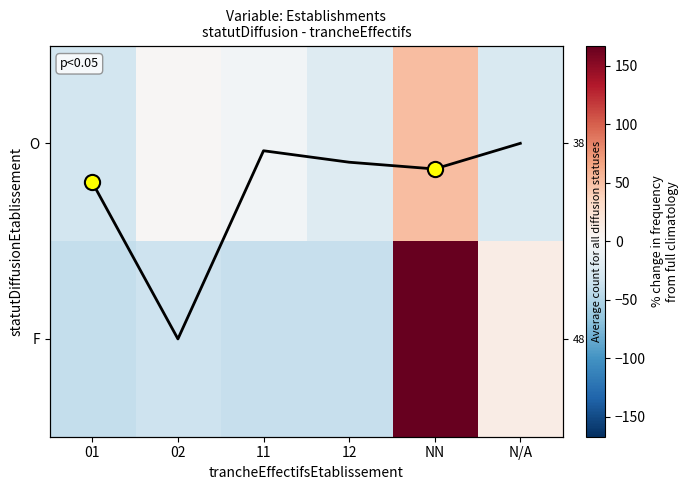

Where does the O series first go above -4?

02